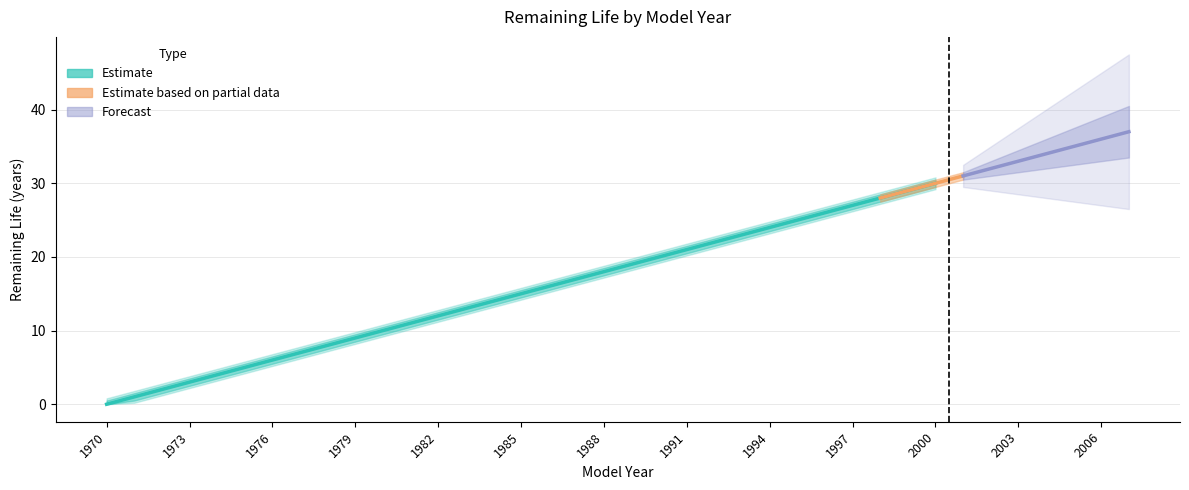

At which category does the chart reach its peak across all series?

2000